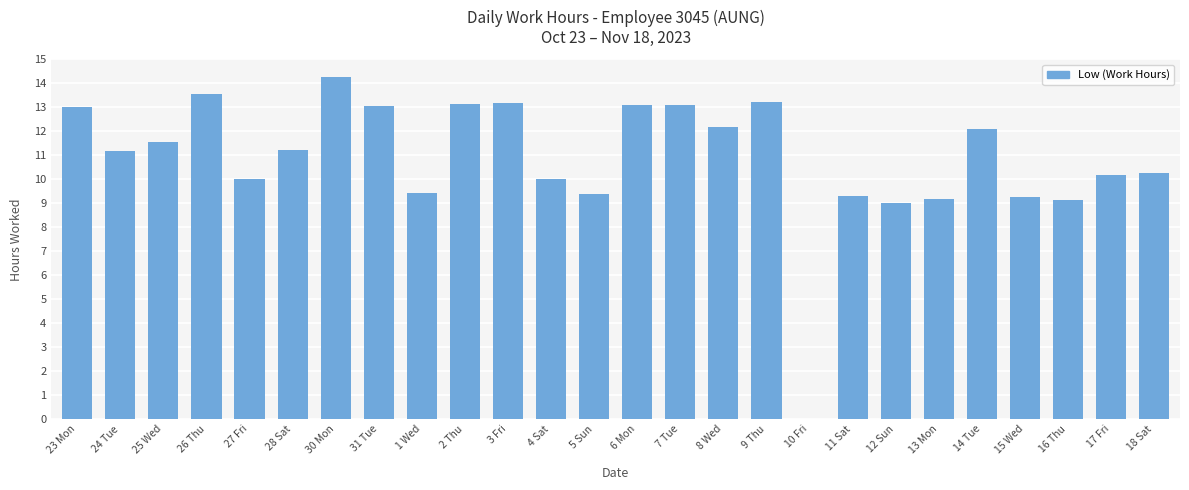

Are the bars horizontal?

No